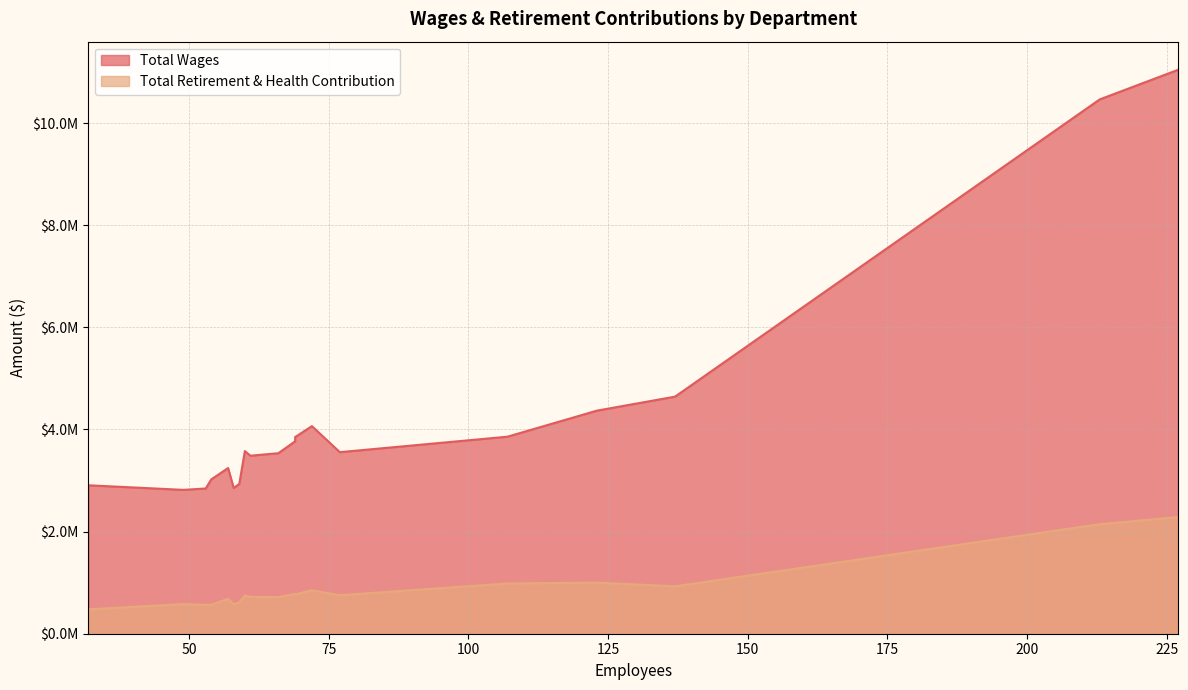

True or false: Total Wages has more than 2 interior local peaks.

False